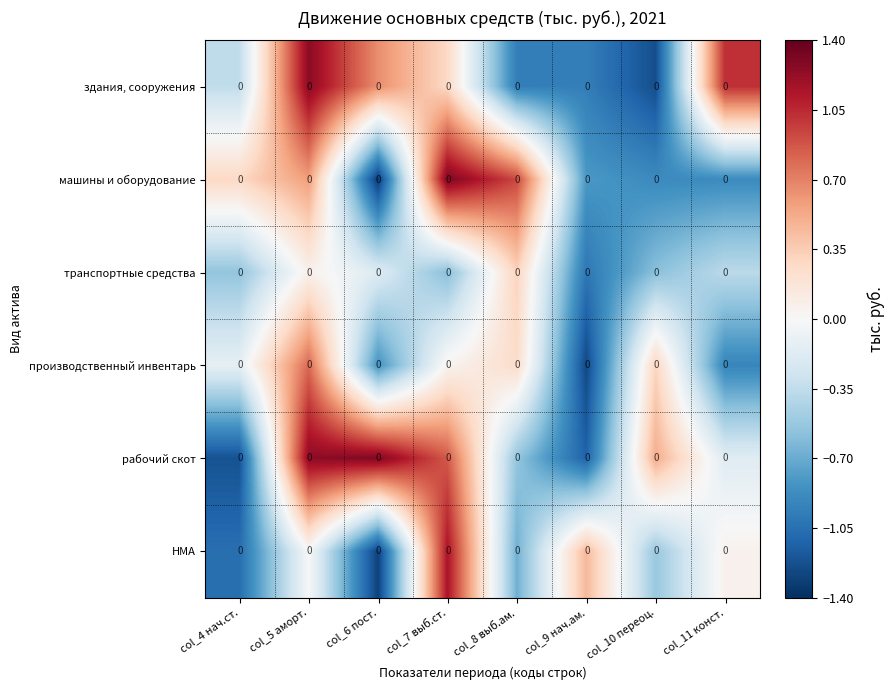

How many data points in рабочий скот are less than 0?

4